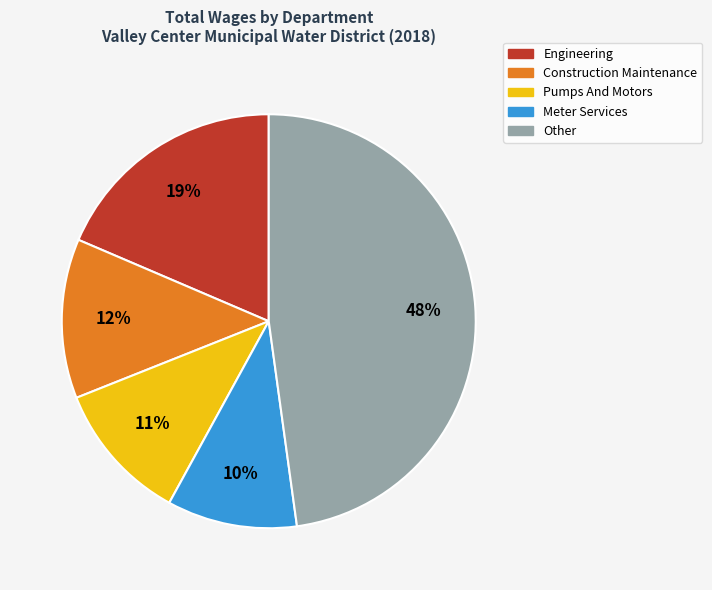

To the nearest percent, what is the average slice percentage?

20%